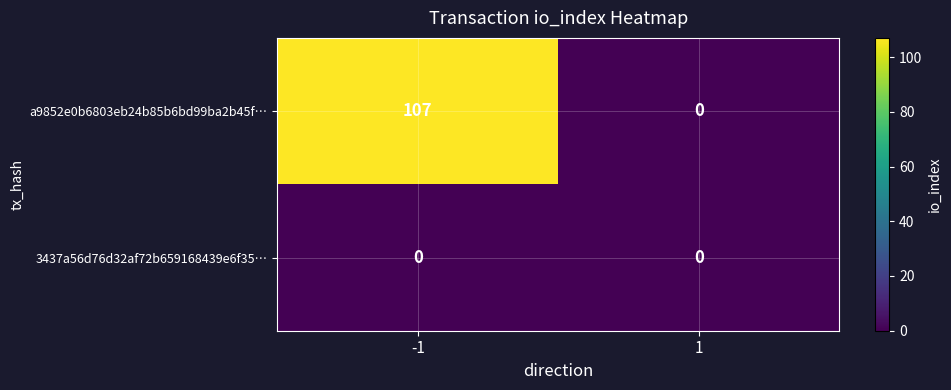

The value of 3437a56d76d32af72b659168439e6f35… at 1 is 0. True or false?

True